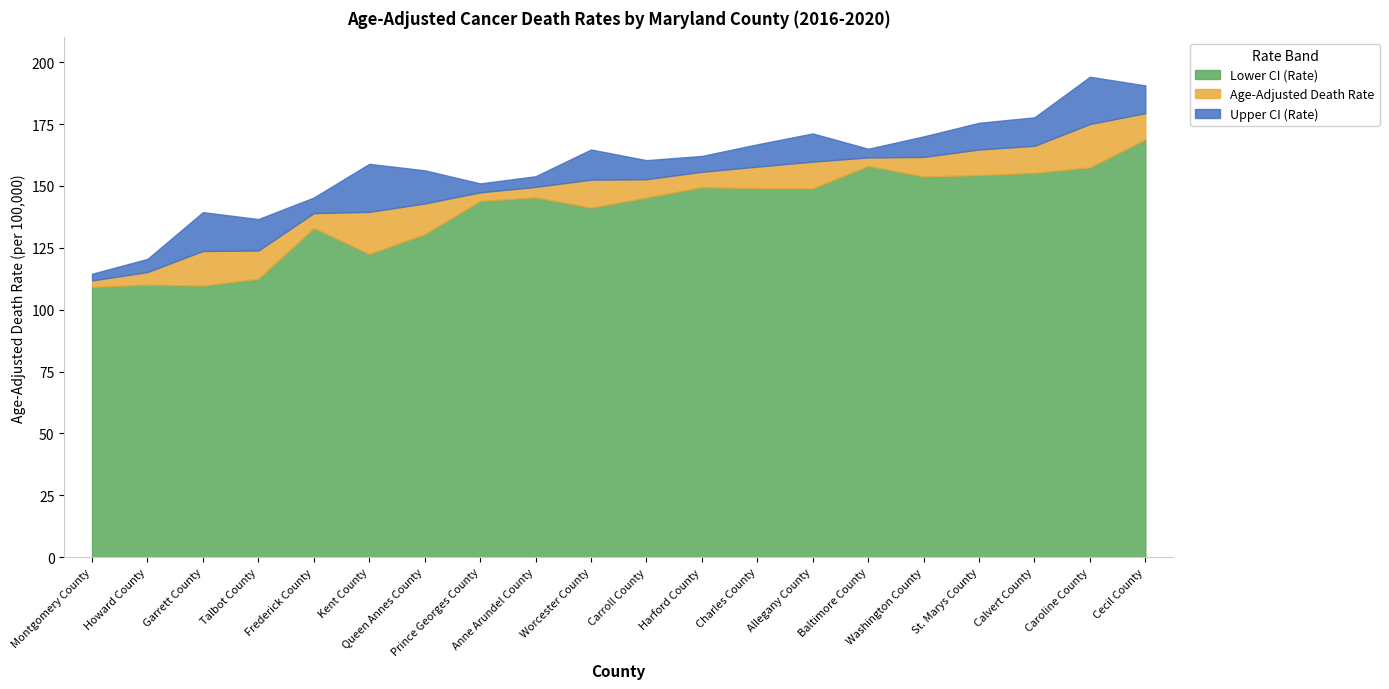

At which category is the sum across all series the highest?

Cecil County